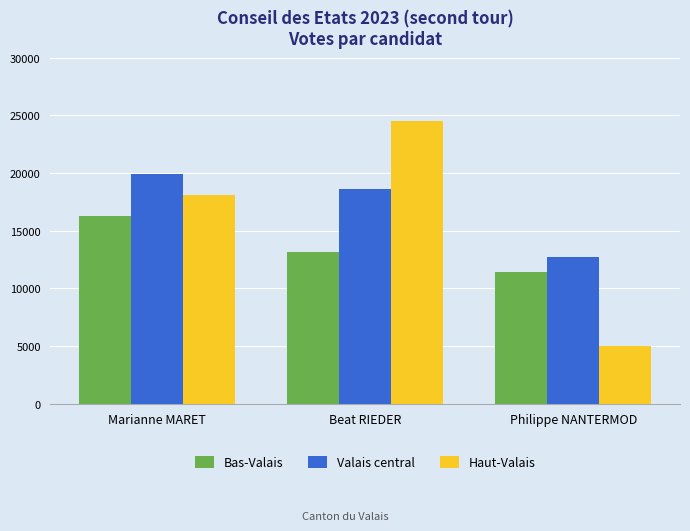

Rank the categories by Valais central value from highest to lowest.

Marianne MARET, Beat RIEDER, Philippe NANTERMOD